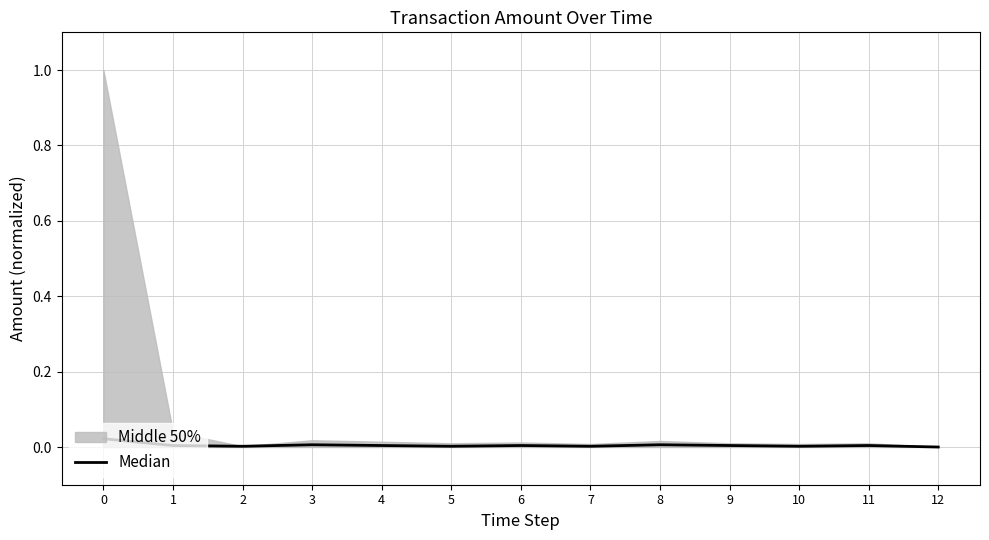

At which category does the data reach its first local valley?

2